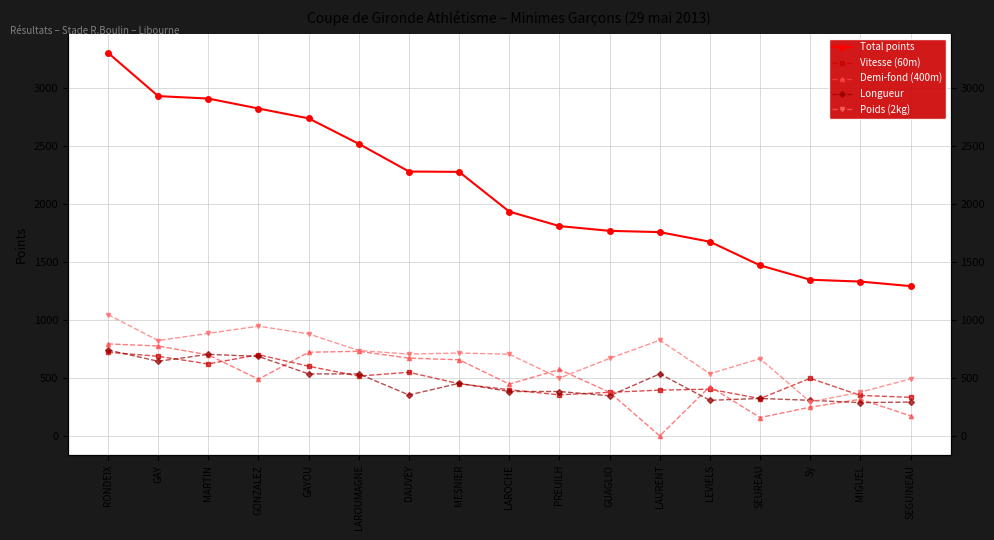

Reading left to right, list all the values displayed in this chart.

Total points: 3308	2934	2913	2827	2742	2522	2283	2280	1937	1812	1771	1760	1677	1473	1349	1333	1294
Vitesse (60m): 723	688	622	702	602	517	550	451	399	355	377	396	404	323	498	350	334
Demi-fond (400m): 795	777	700	490	723	731	672	658	448	574	377	1	427	159	249	317	174
Longueur: 742	645	705	687	536	536	354	455	384	384	347	536	308	324	308	288	293
Poids (2kg): 1048	824	886	948	881	738	707	716	706	499	670	827	538	667	294	378	493